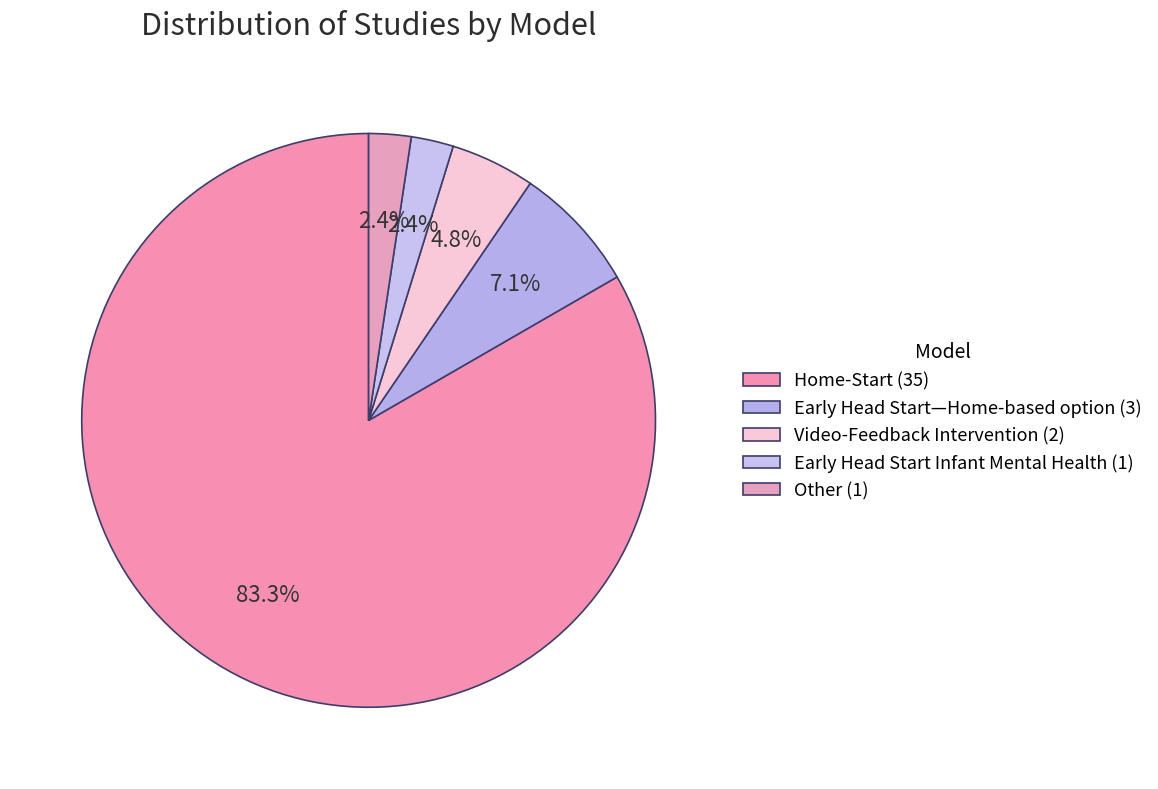

True or false: Home-Start accounts for 69% of the total.

False